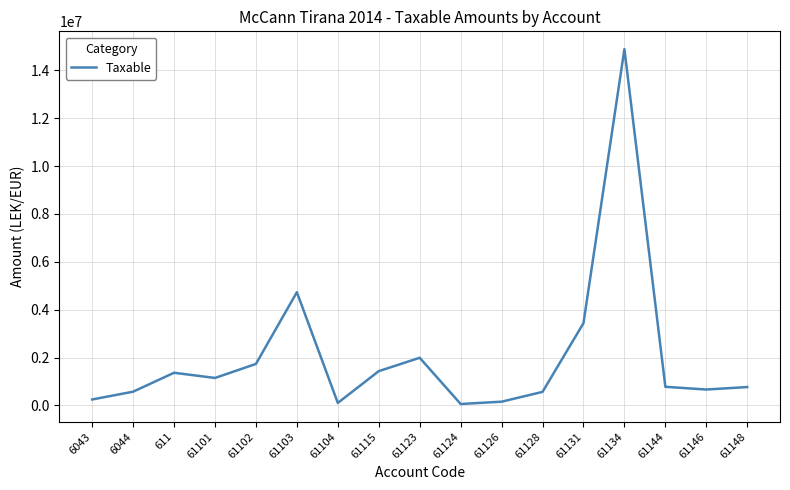

What is the greatest value displayed?

14887859.8